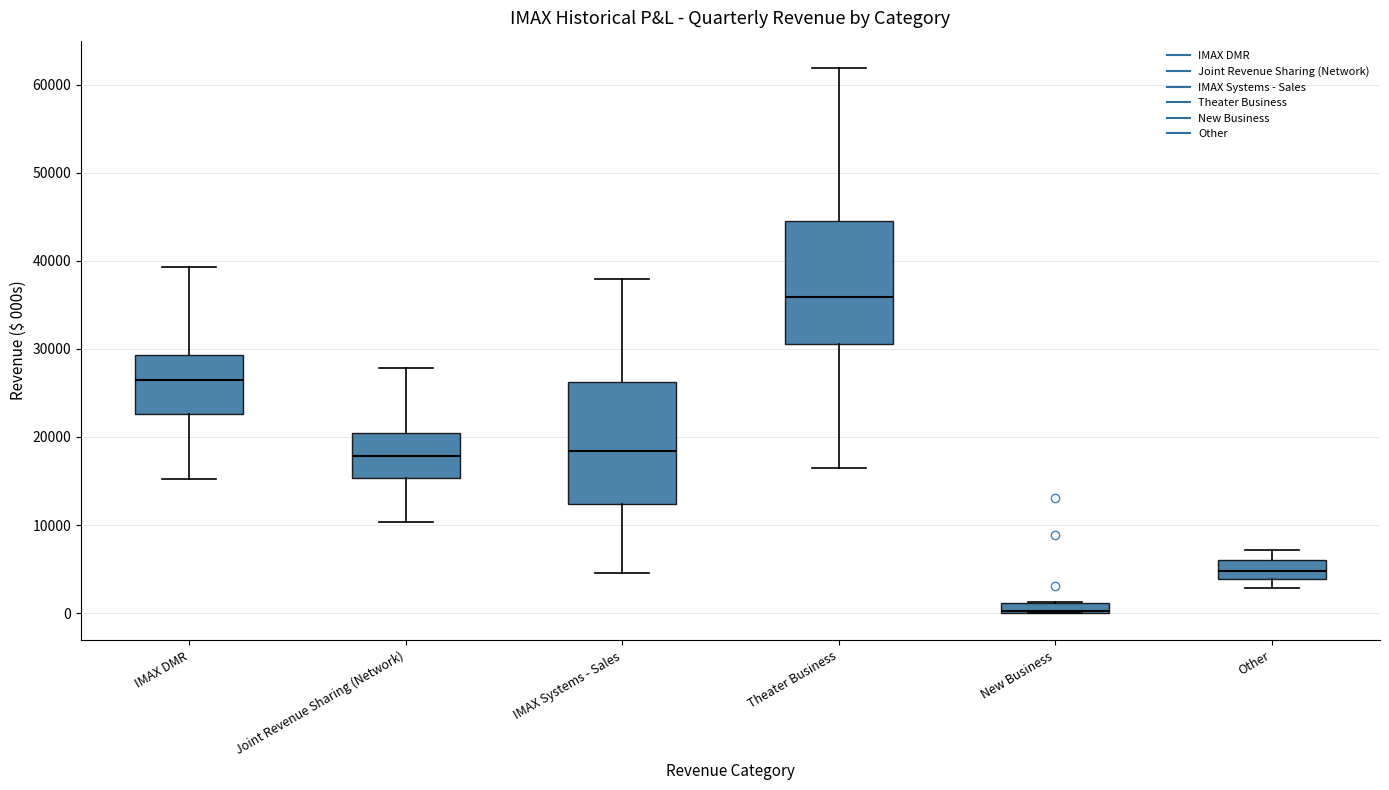

Which box has the lowest median line?

New Business